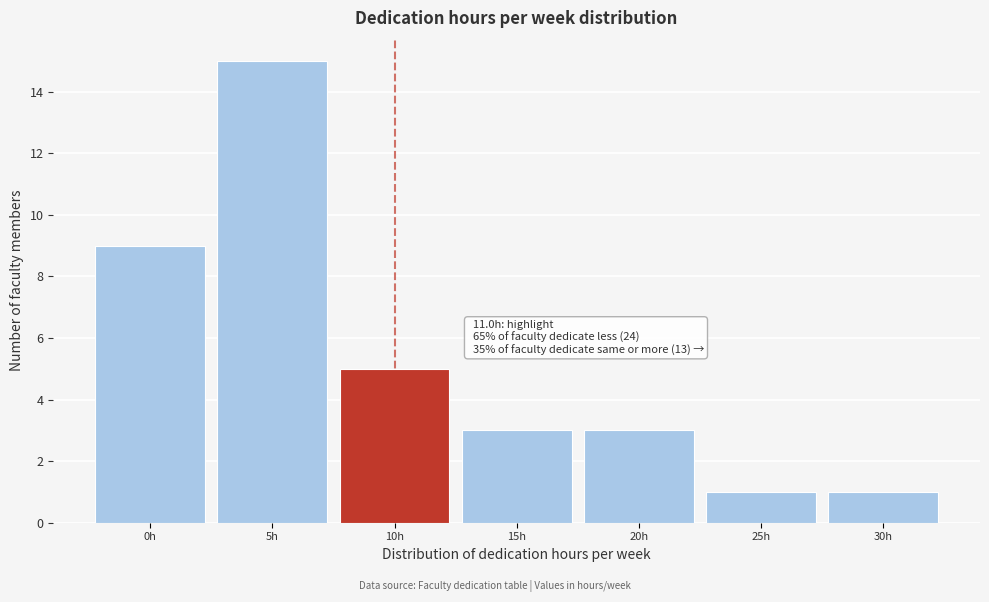

Reading left to right, transcribe all the data shown in this chart.

0h=9	5h=15	10h=5	15h=3	20h=3	25h=1	30h=1